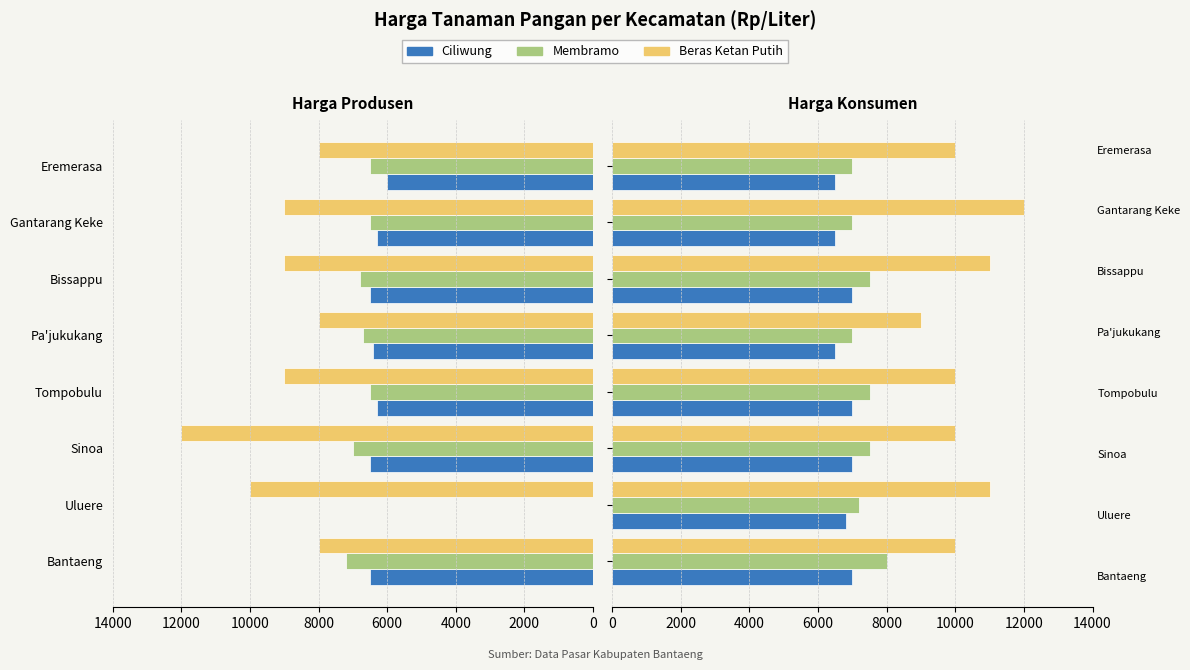

What is the value of the Ciliwung bar at the 8th from the left?

6500